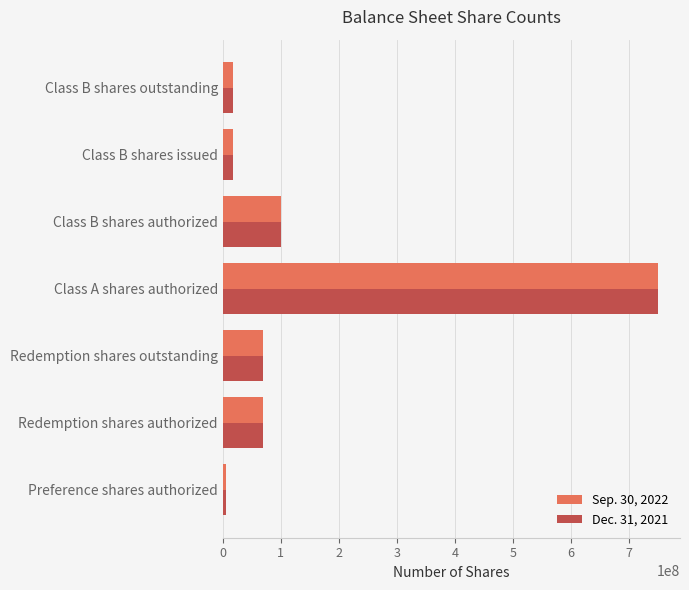

What is the greatest value displayed?

750000000